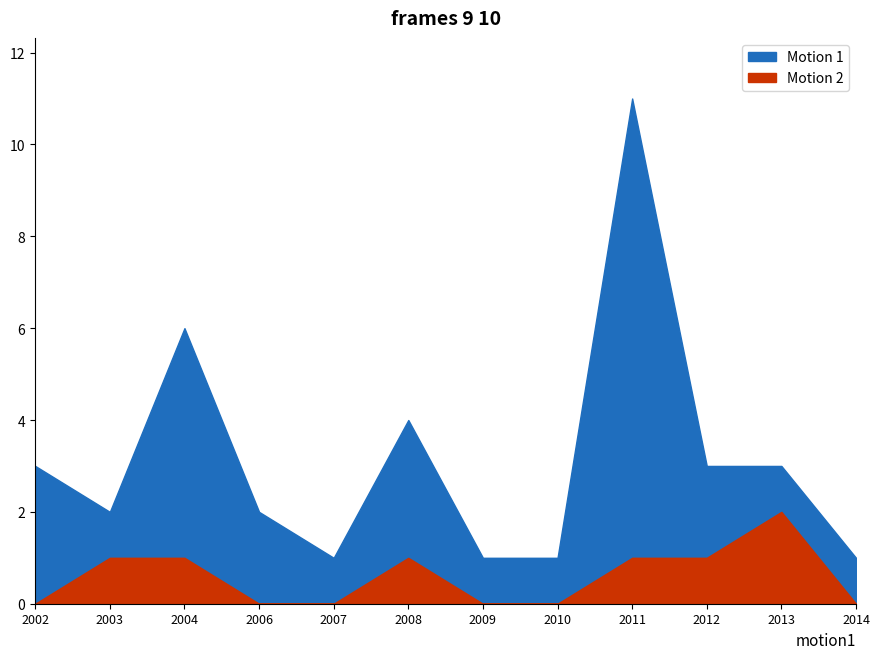

At which label does Motion 1 reach its minimum?

2007